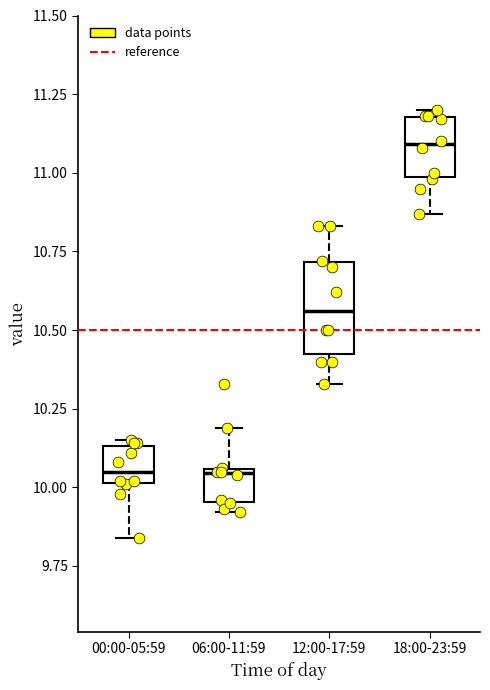

Reading left to right, read every box against the y-axis: the position of its median line, the range the box covers, and the ends of its whiskers. The values are not printed on the chart, so give them approximately, as read against the axis.

00:00-05:59: median 10.05, box 10.00 to 10.15, whiskers 9.85 to 10.15 (just above the box's upper edge)
06:00-11:59: median 10.05, box 9.95 to 10.05, whiskers 9.90 to 10.20
12:00-17:59: median 10.55, box 10.45 to 10.70, whiskers 10.35 to 10.85
18:00-23:59: median 11.10, box 11.00 to 11.20, whiskers 10.85 to 11.20 (just above the box's upper edge)